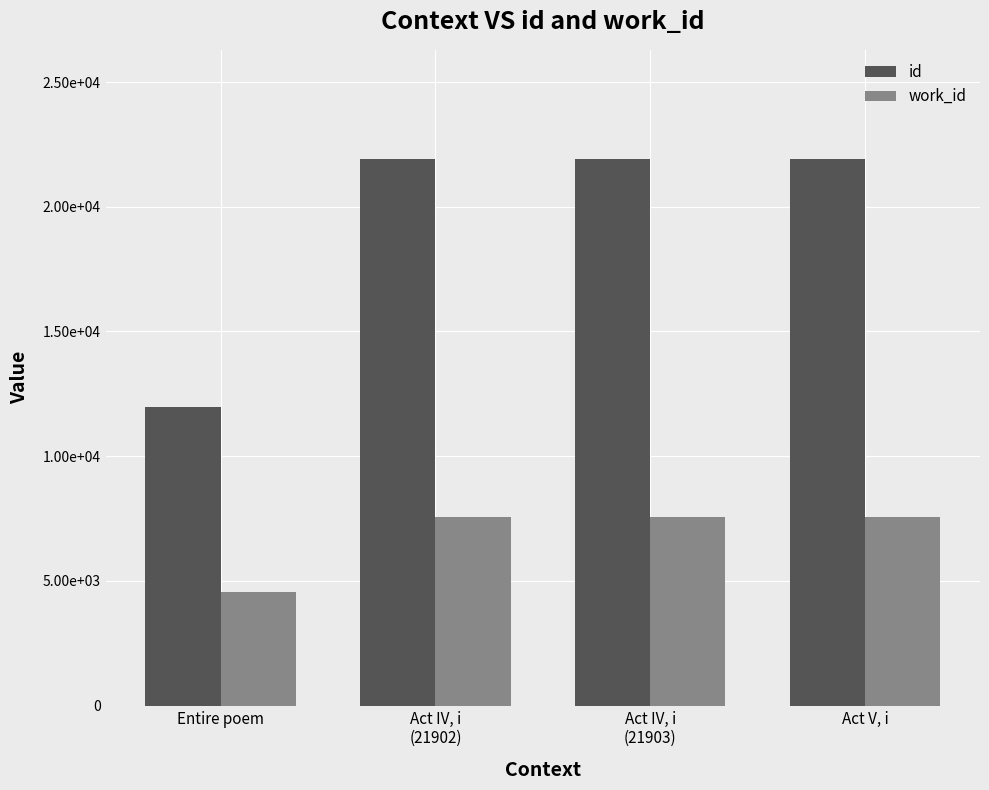

What is the average value of the work_id series?

6802